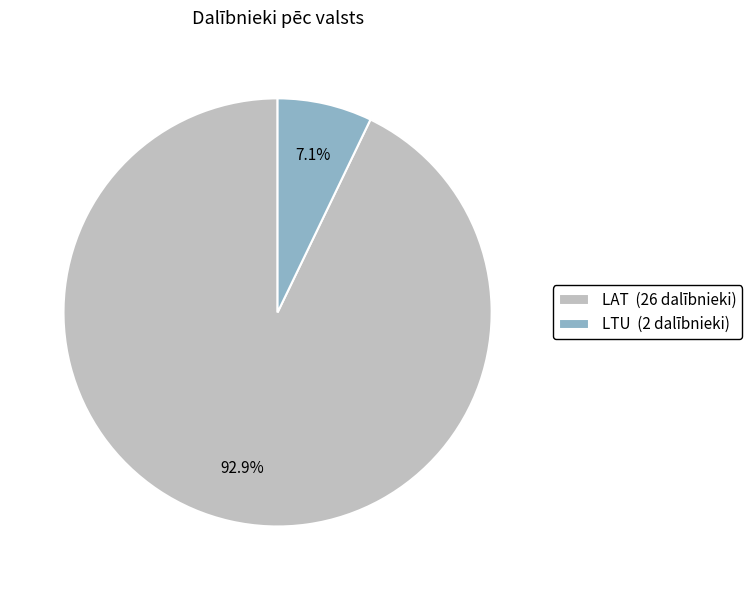

Count the number of slices in the pie.

2